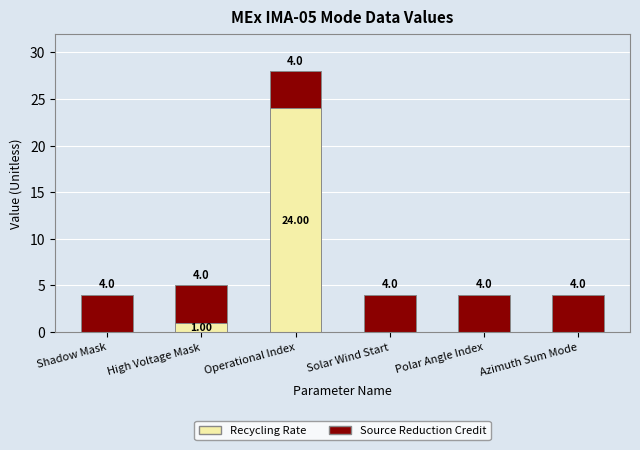

At which category is the sum across all series the highest?

Operational Index